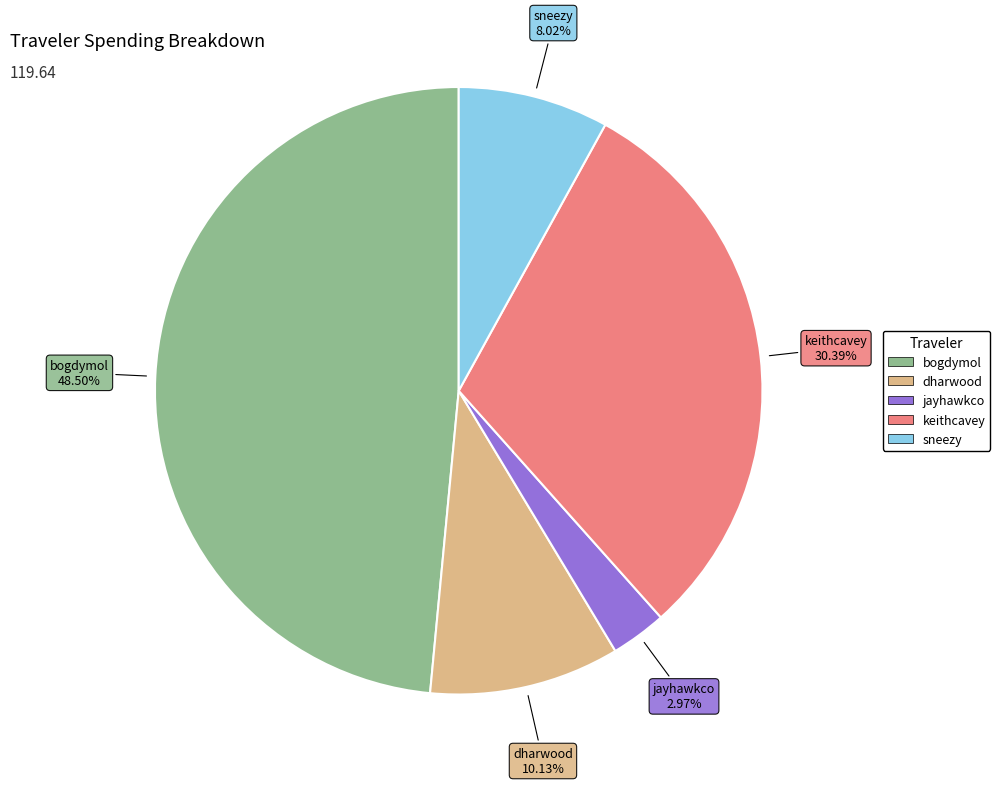

To the nearest percent, what percentage of the pie is jayhawkco?

3%